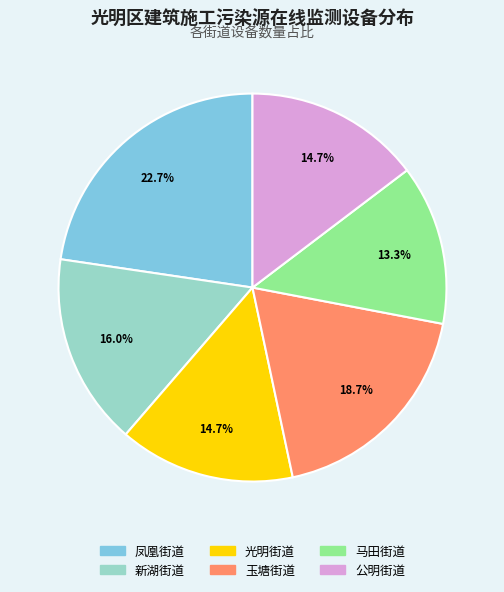

How many slices are in this pie chart?

6